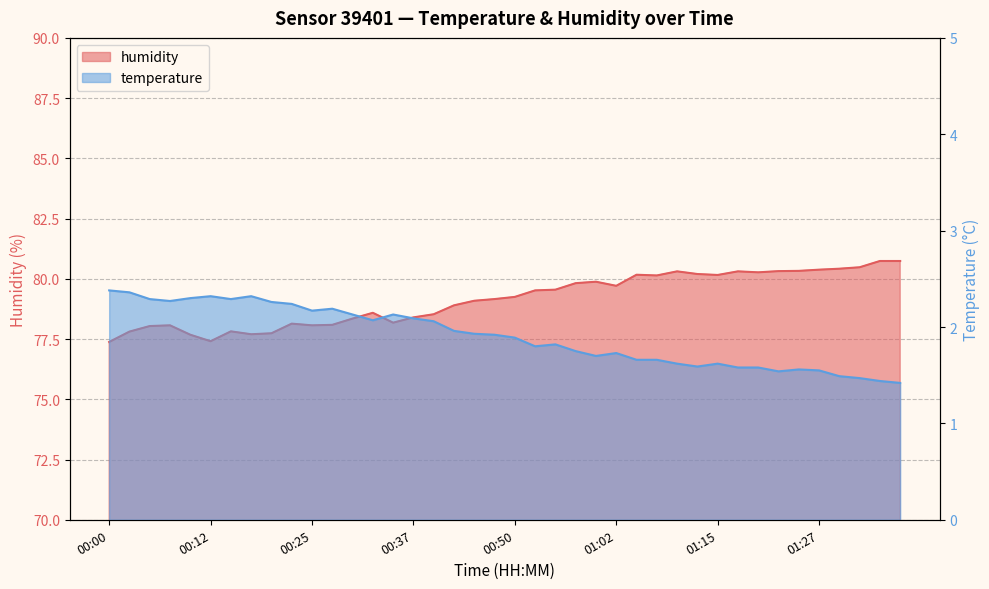

At which category is the sum across all series the highest?

01:35